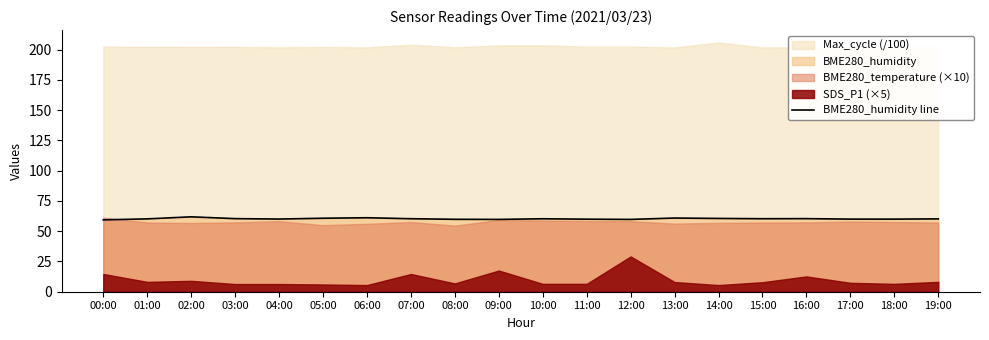

Between 07:00 and 16:00, which is larger?

16:00